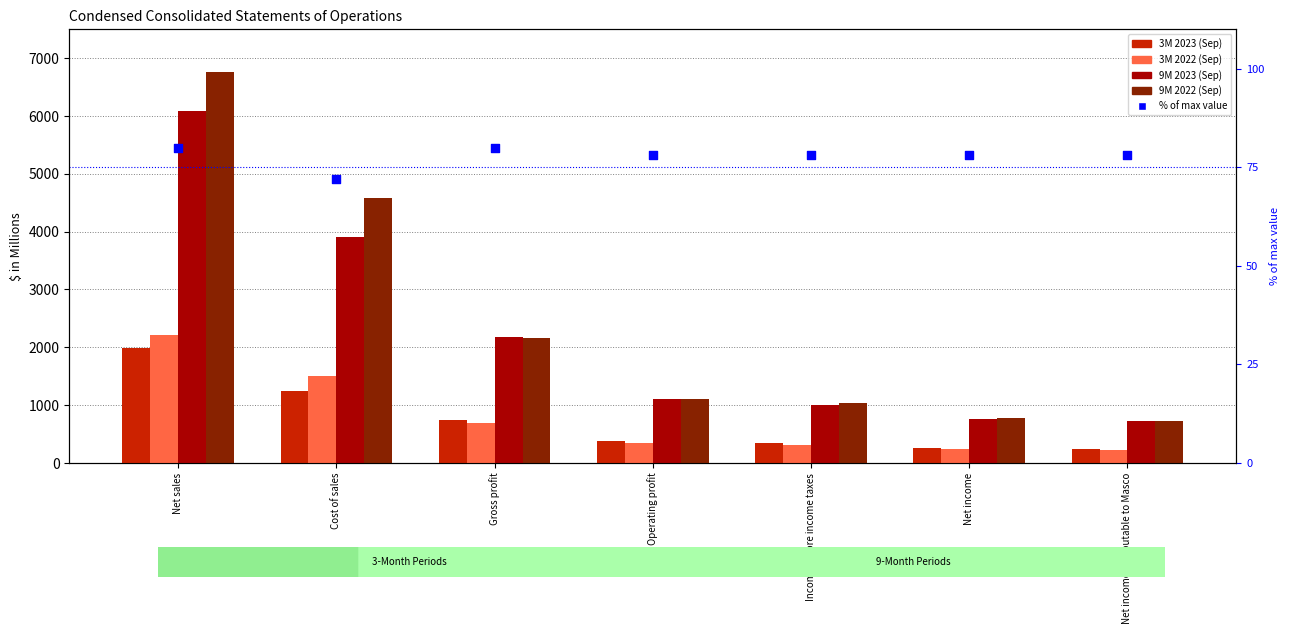

At which category is the sum across all series the highest?

Net sales